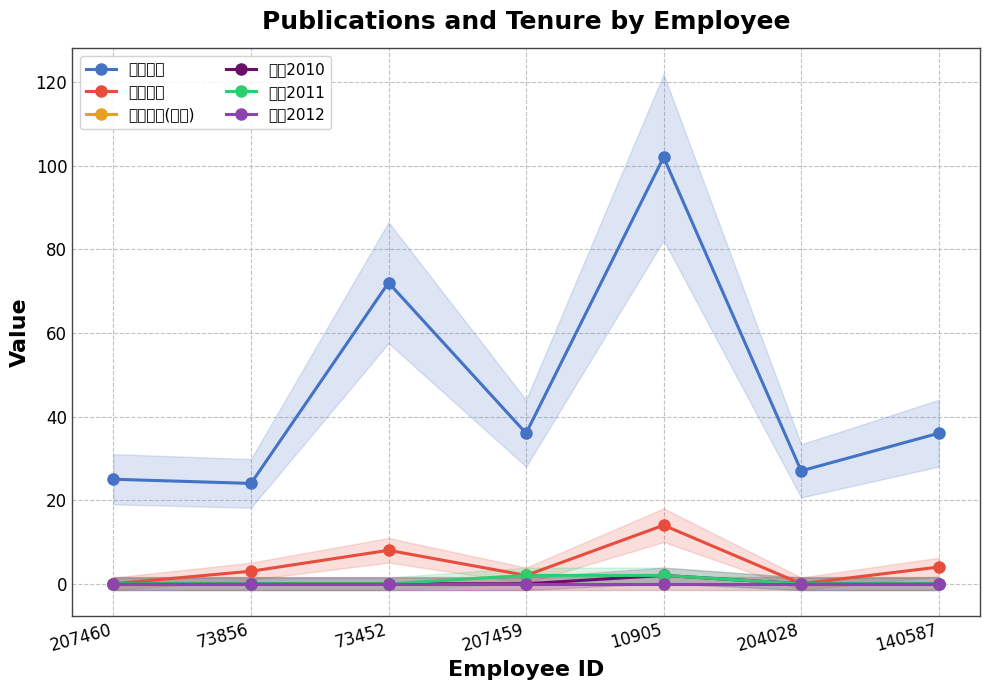

How many lines are shown in the chart?

6